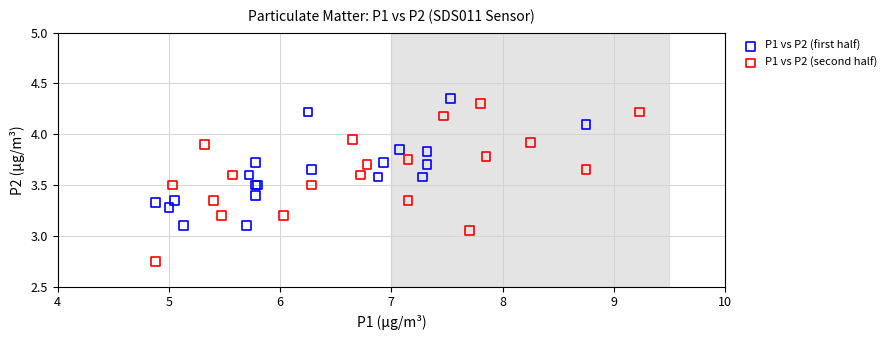

Which series has the widest spread of Y values?

P1 vs P2 (second half)